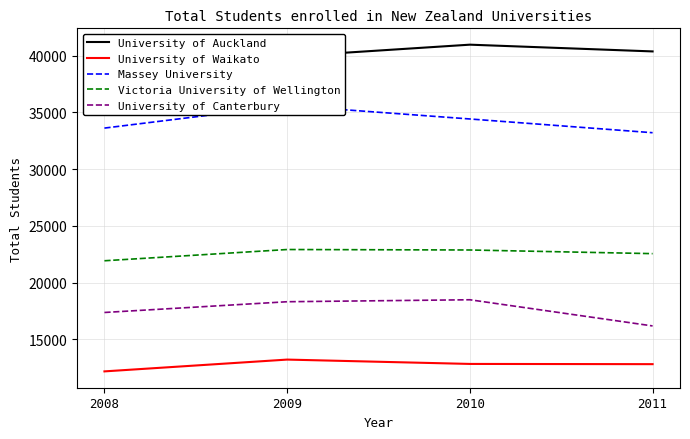

What is the greatest value displayed?

40975